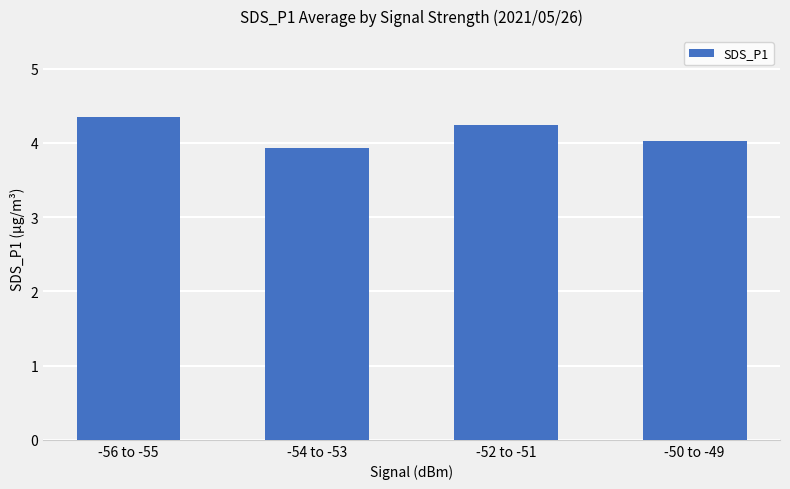

What position from the left is -52 to -51?

3